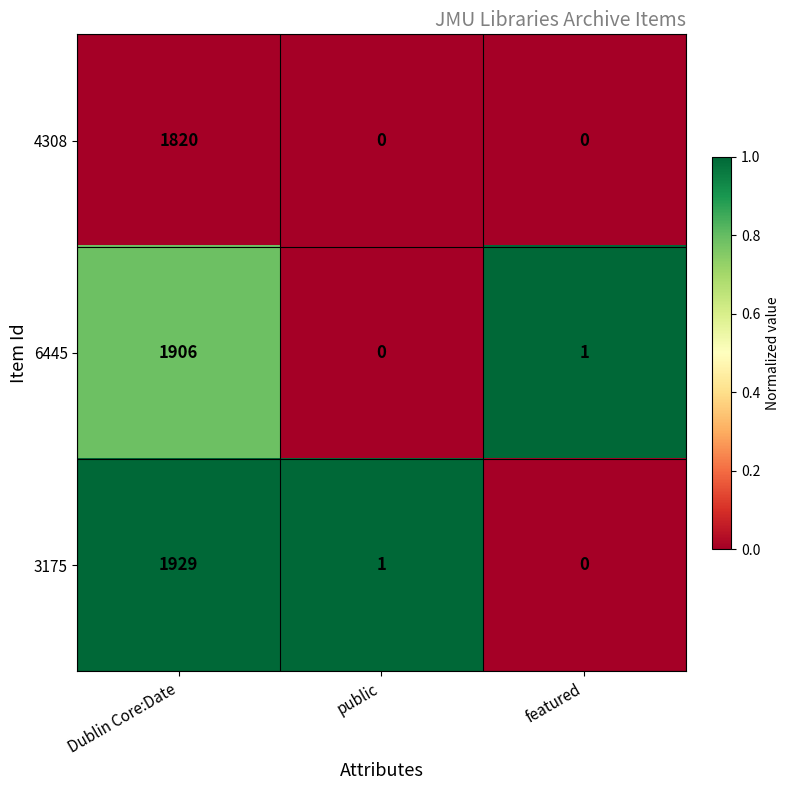

What is the greatest value displayed?

1929